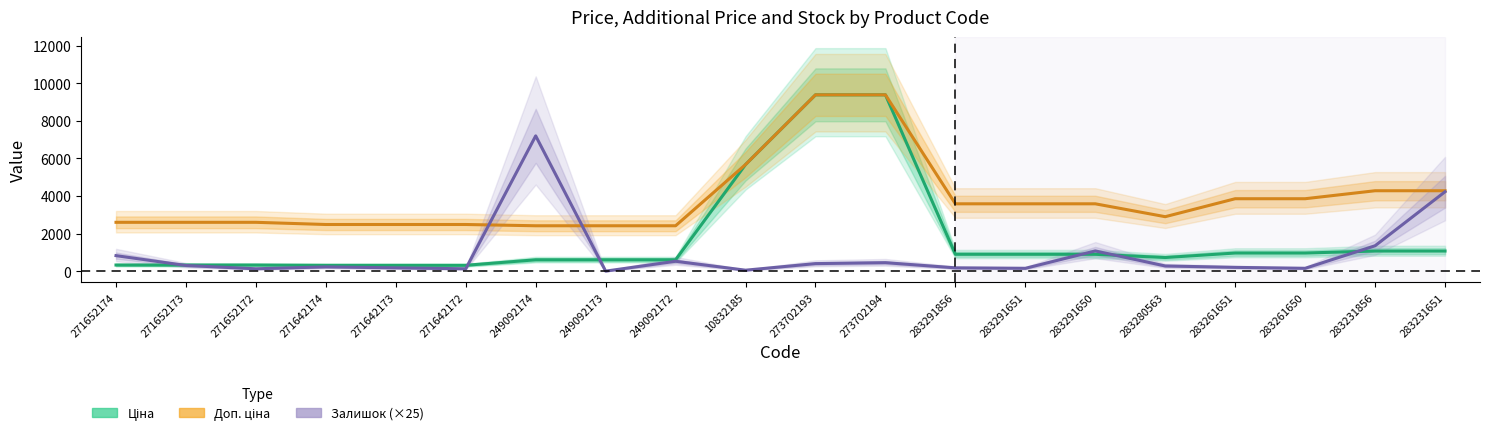

What is the average value of the Ціна series?

1781.8